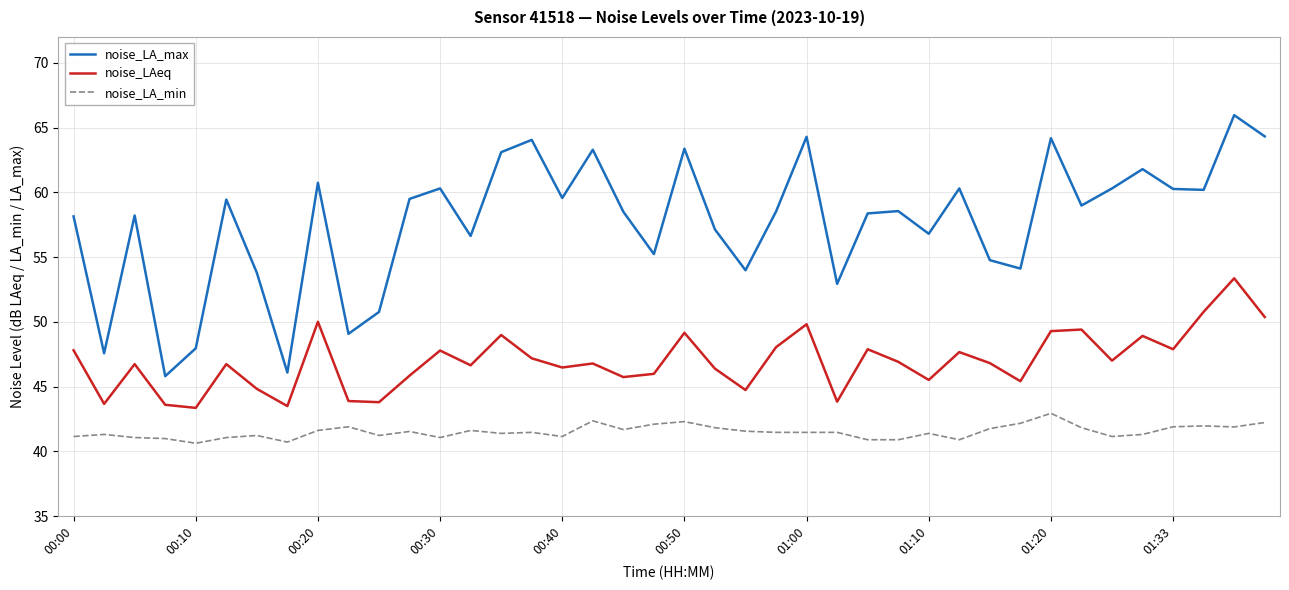

What is the highest value of the noise_LAeq series?

53.4